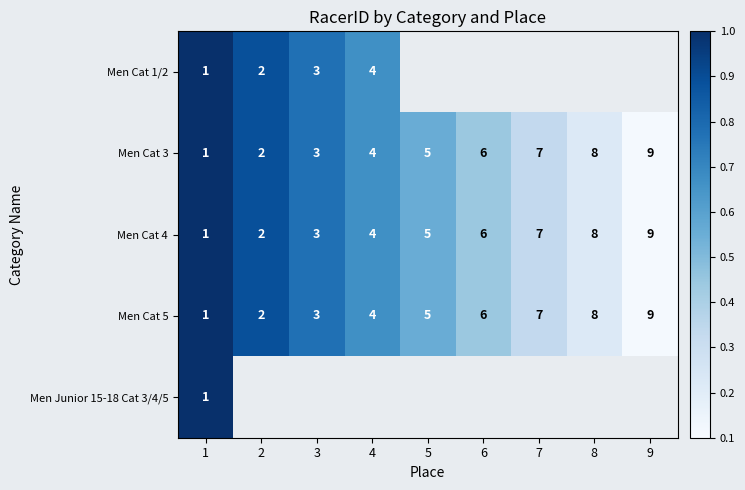

List the labels in order of Men Cat 3 value, largest first.

9, 8, 7, 6, 5, 4, 3, 2, 1